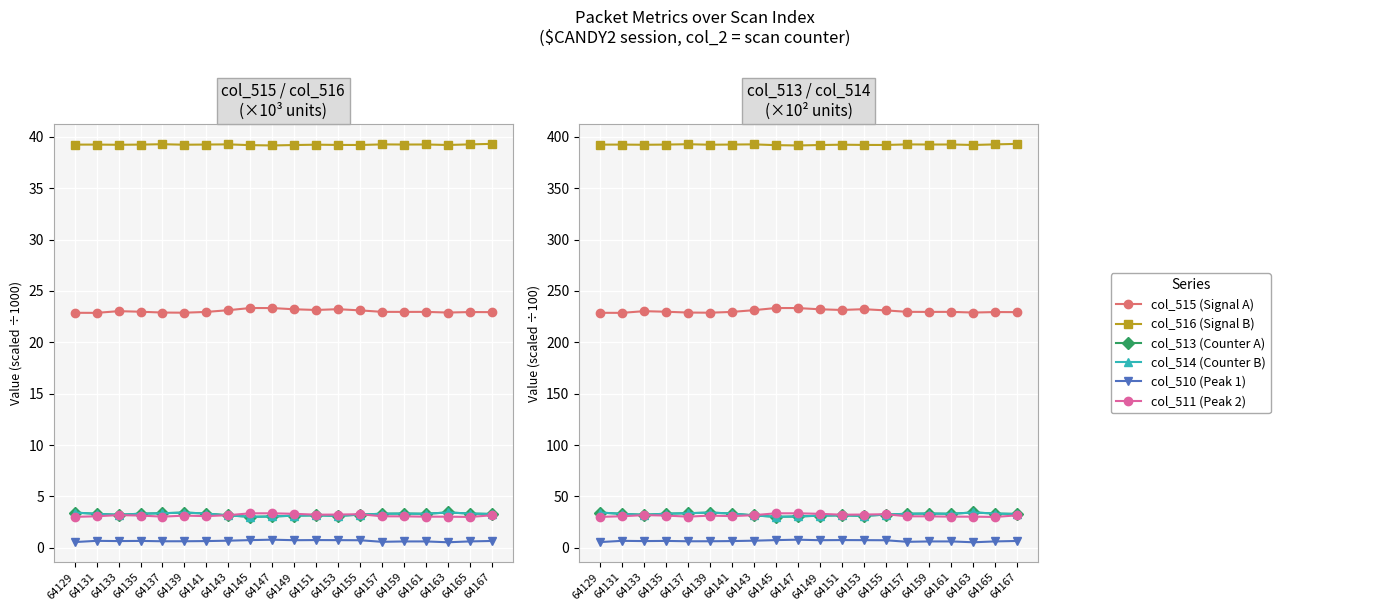

Which series has the largest total across all categories?

col_516 (Signal B)